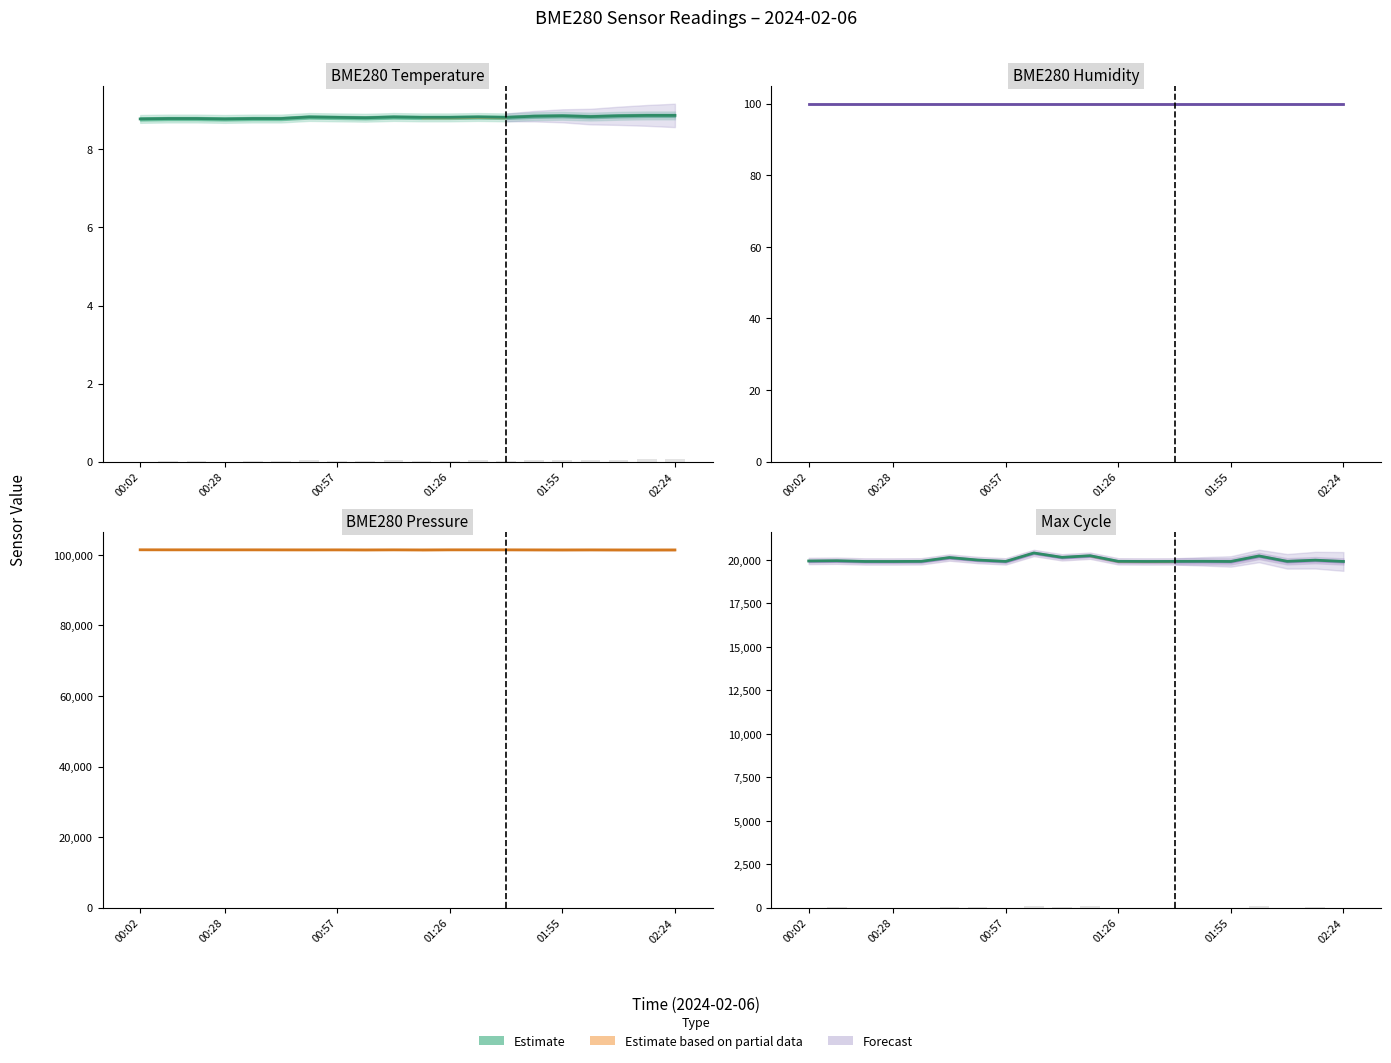

Rank the series by their maximum value, from highest to lowest.

BME280 Pressure, Max Cycle, BME280 Humidity, BME280 Temperature